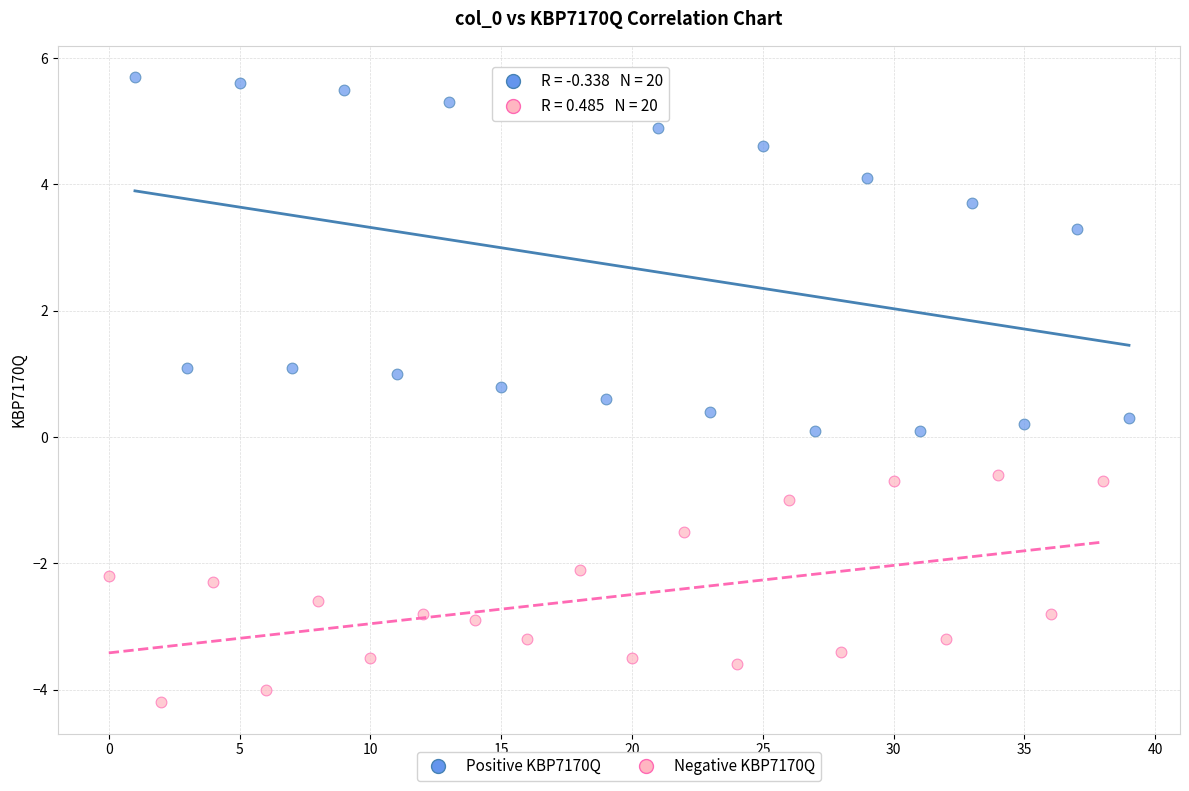

Which series has the widest spread of Y values?

Positive KBP7170Q